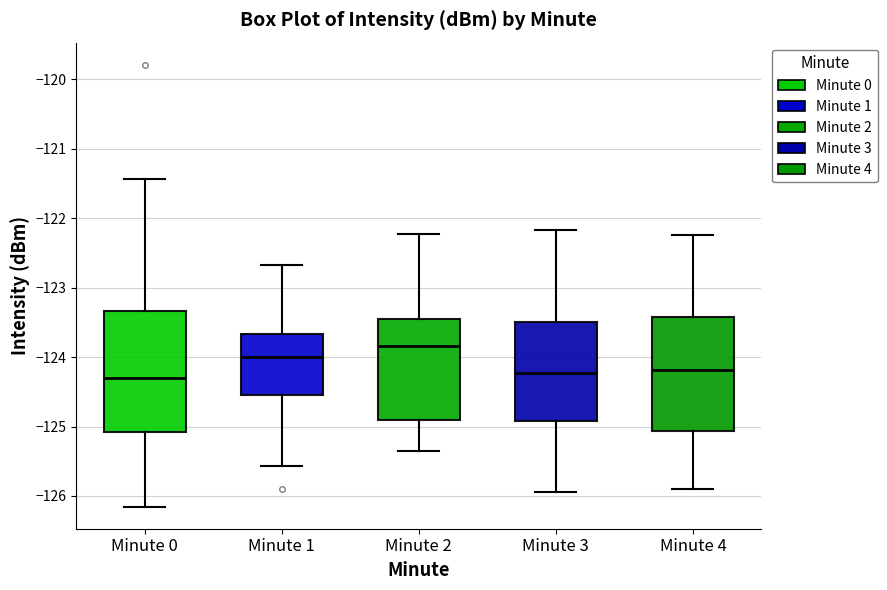

Reading left to right, read every box against the y-axis: the position of its median line, the range the box covers, and the ends of its whiskers. The values are not printed on the chart, so give them approximately, as read against the axis.

Minute 0: median -124.3, box -125.1 to -123.3, whiskers -126.2 to -121.4
Minute 1: median -124.0, box -124.5 to -123.7, whiskers -125.6 to -122.7
Minute 2: median -123.8, box -124.9 to -123.4, whiskers -125.4 to -122.2
Minute 3: median -124.2, box -124.9 to -123.5, whiskers -125.9 to -122.2
Minute 4: median -124.2, box -125.1 to -123.4, whiskers -125.9 to -122.2